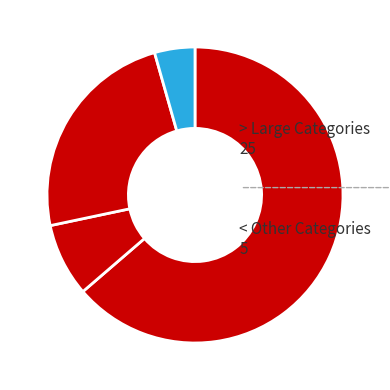

To the nearest percent, what is the difference between the largest and smallest slice percentages?

59%